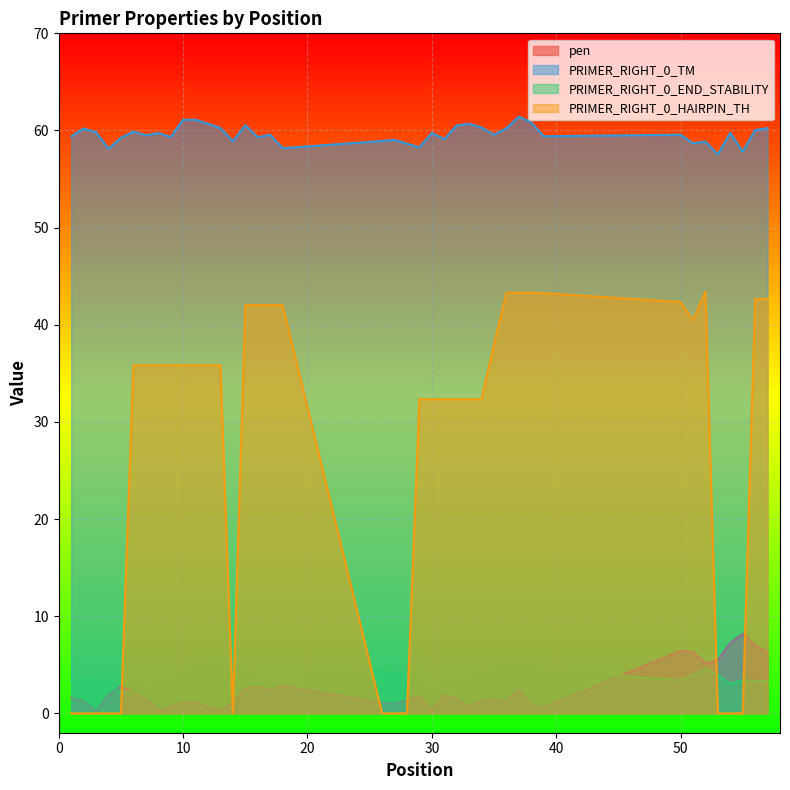

Reading left to right, extract all data points from this chart.

pen: 1=1.6	2=1.2	3=0.2	4=1.9	5=2.8	6=2.1	7=1.5	8=0.3	9=0.7	10=1.1	11=1.1	12=0.7	13=0.2	14=1.1	15=2.5	16=2.7	17=2.4	18=2.8	26=1.1	27=1.0	28=1.4	29=1.7	30=0.2	31=1.9	32=1.5	33=0.7	34=1.3	35=1.4	36=1.2	37=2.4	38=0.8	39=0.6	50=6.4	51=6.3	52=5.1	53=5.5	54=7.2	55=8.2	56=7.0	57=6.2
PRIMER_RIGHT_0_TM: 1=59.4	2=60.2	3=59.8	4=58.1	5=59.2	6=59.9	7=59.5	8=59.7	9=59.3	10=61.1	11=61.1	12=60.7	13=60.2	14=58.9	15=60.5	16=59.3	17=59.6	18=58.2	26=58.9	27=59.0	28=58.6	29=58.3	30=59.8	31=59.1	32=60.5	33=60.7	34=60.3	35=59.6	36=60.2	37=61.4	38=60.8	39=59.4	50=59.6	51=58.7	52=58.9	53=57.5	54=59.8	55=57.8	56=60.0	57=60.2
PRIMER_RIGHT_0_END_STABILITY: 1=3.3	2=3.6	3=3.6	4=2.9	5=2.2	6=2.1	7=2.7	8=3.4	9=3.5	10=4.3	11=4.8	12=5.7	13=5.5	14=4.7	15=4.7	16=3.7	17=3.7	18=3.7	26=4.5	27=4.0	28=4.1	29=3.2	30=2.6	31=3.1	32=3.5	33=3.5	34=4.2	35=4.6	36=5.0	37=4.9	38=5.0	39=4.4	50=3.4	51=3.9	52=4.6	53=3.9	54=3.0	55=3.4	56=3.3	57=3.3
PRIMER_RIGHT_0_HAIRPIN_TH: 1=0.0	2=0.0	3=0.0	4=0.0	5=0.0	6=35.8	7=35.8	8=35.8	9=35.8	10=35.8	11=35.8	12=35.8	13=35.8	14=0.0	15=42.0	16=42.0	17=42.0	18=42.0	26=0.0	27=0.0	28=0.0	29=32.3	30=32.3	31=32.3	32=32.3	33=32.3	34=32.3	35=38.0	36=43.3	37=43.3	38=43.3	39=43.2	50=42.3	51=40.4	52=43.4	53=0.0	54=0.0	55=0.0	56=42.7	57=42.7